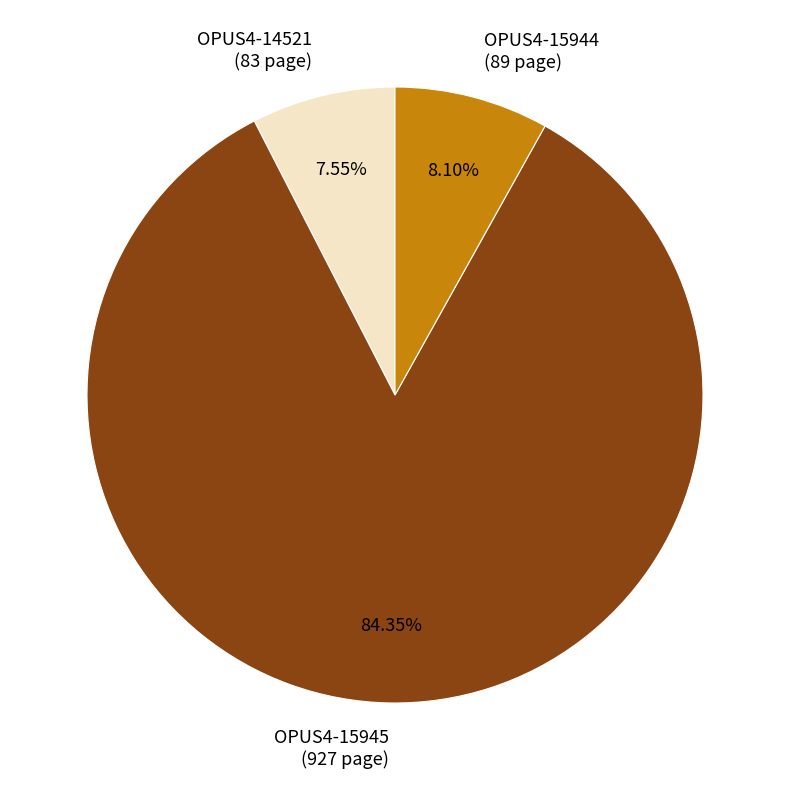

Combined, do OPUS4-14521 and OPUS4-15944 account for over 50%?

No